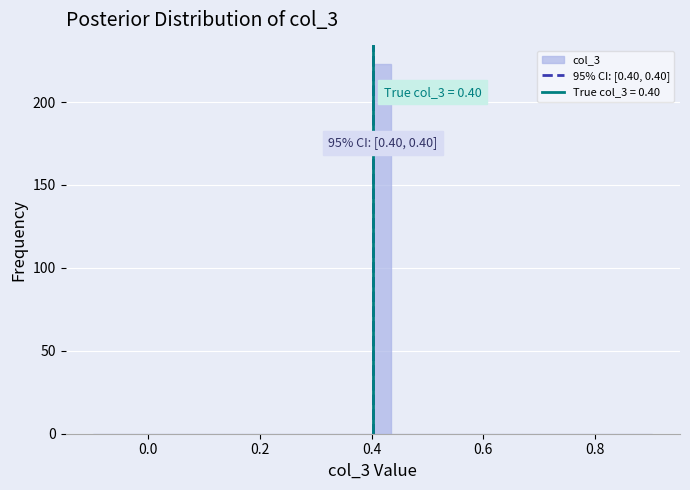

Read against the x-axis, roughly where is the centre of the tallest bar?

0.42